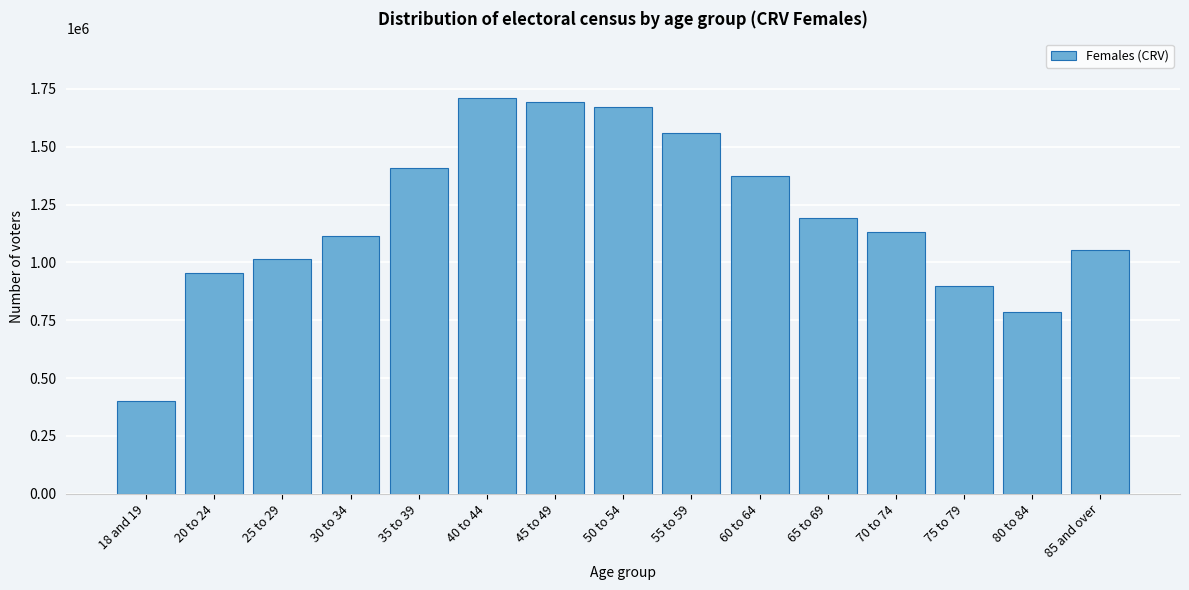

Reading right to left, list all the values displayed in this chart.

85 and over=1053717	80 to 84=784227	75 to 79=898790	70 to 74=1130151	65 to 69=1192507	60 to 64=1373163	55 to 59=1557656	50 to 54=1670132	45 to 49=1694722	40 to 44=1711400	35 to 39=1407516	30 to 34=1115390	25 to 29=1015683	20 to 24=954843	18 and 19=401160